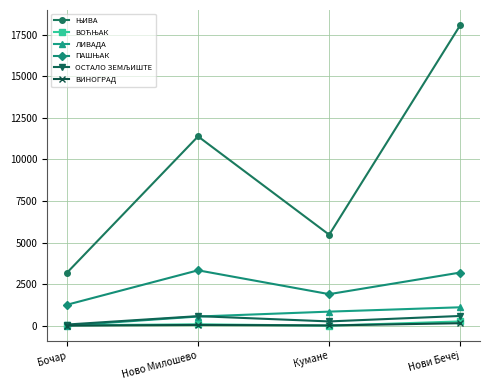

What is the label of the 4th point from the right?

Бочар